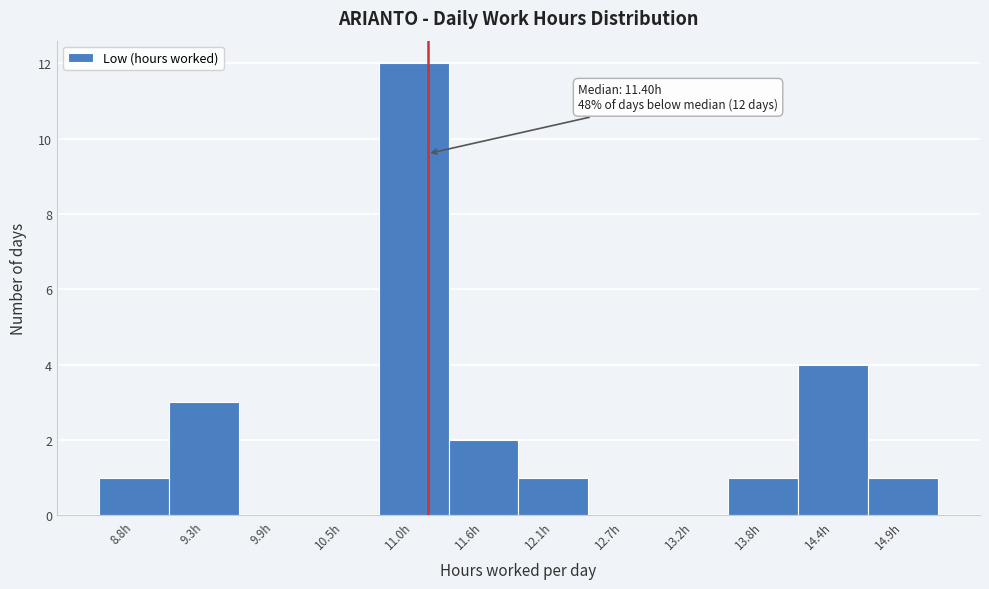

Reading left to right, what are all the values shown in this chart?

8.8h=1	9.3h=3	9.9h=0	10.5h=0	11.0h=12	11.6h=2	12.1h=1	12.7h=0	13.2h=0	13.8h=1	14.4h=4	14.9h=1